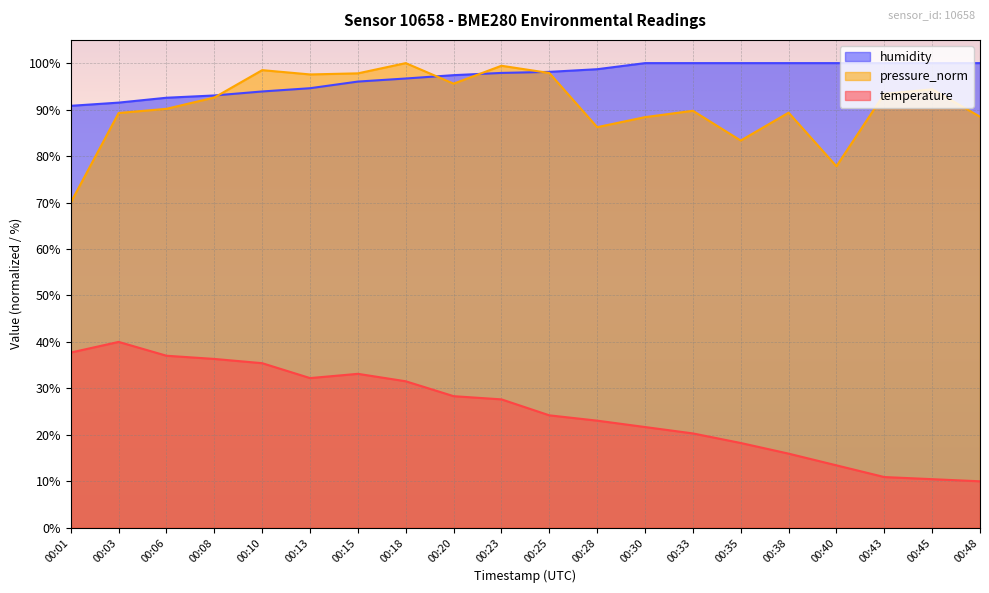

Reading left to right, list all the values displayed in this chart.

temperature: 00:01=37.7	00:03=40.0	00:06=37.0	00:08=36.3	00:10=35.4	00:13=32.2	00:15=33.1	00:18=31.5	00:20=28.3	00:23=27.6	00:25=24.2	00:28=23.1	00:30=21.7	00:33=20.3	00:35=18.2	00:38=16.0	00:40=13.4	00:43=10.9	00:45=10.5	00:48=10.0
humidity: 00:01=90.8	00:03=91.5	00:06=92.5	00:08=93.0	00:10=93.9	00:13=94.6	00:15=96.0	00:18=96.7	00:20=97.4	00:23=97.9	00:25=98.1	00:28=98.7	00:30=100.0	00:33=100.0	00:35=100.0	00:38=100.0	00:40=100.0	00:43=100.0	00:45=100.0	00:48=100.0
pressure_norm: 00:01=70.0	00:03=89.3	00:06=90.2	00:08=92.6	00:10=98.5	00:13=97.6	00:15=97.8	00:18=100.0	00:20=95.6	00:23=99.4	00:25=97.9	00:28=86.2	00:30=88.4	00:33=89.7	00:35=83.3	00:38=89.3	00:40=77.8	00:43=93.4	00:45=94.4	00:48=88.5